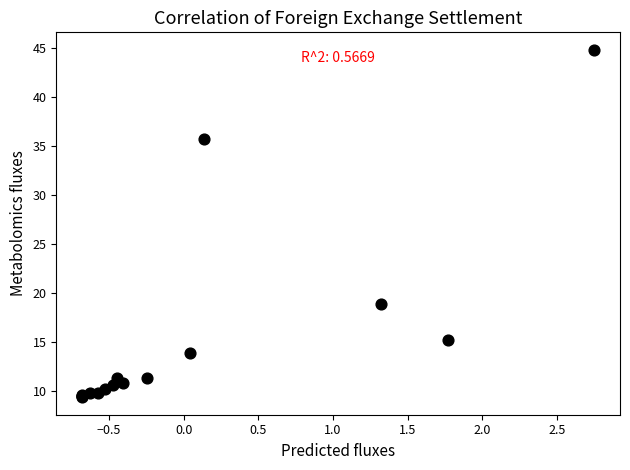

What Y value in the scatter plot is closest to 27?

18.8